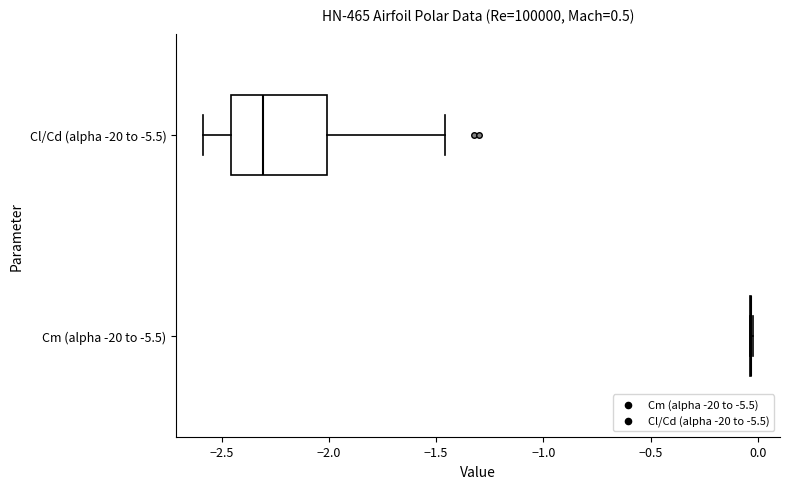

Comparing the boxes themselves (not the whiskers), which one is the widest?

Cl/Cd (alpha -20 to -5.5)